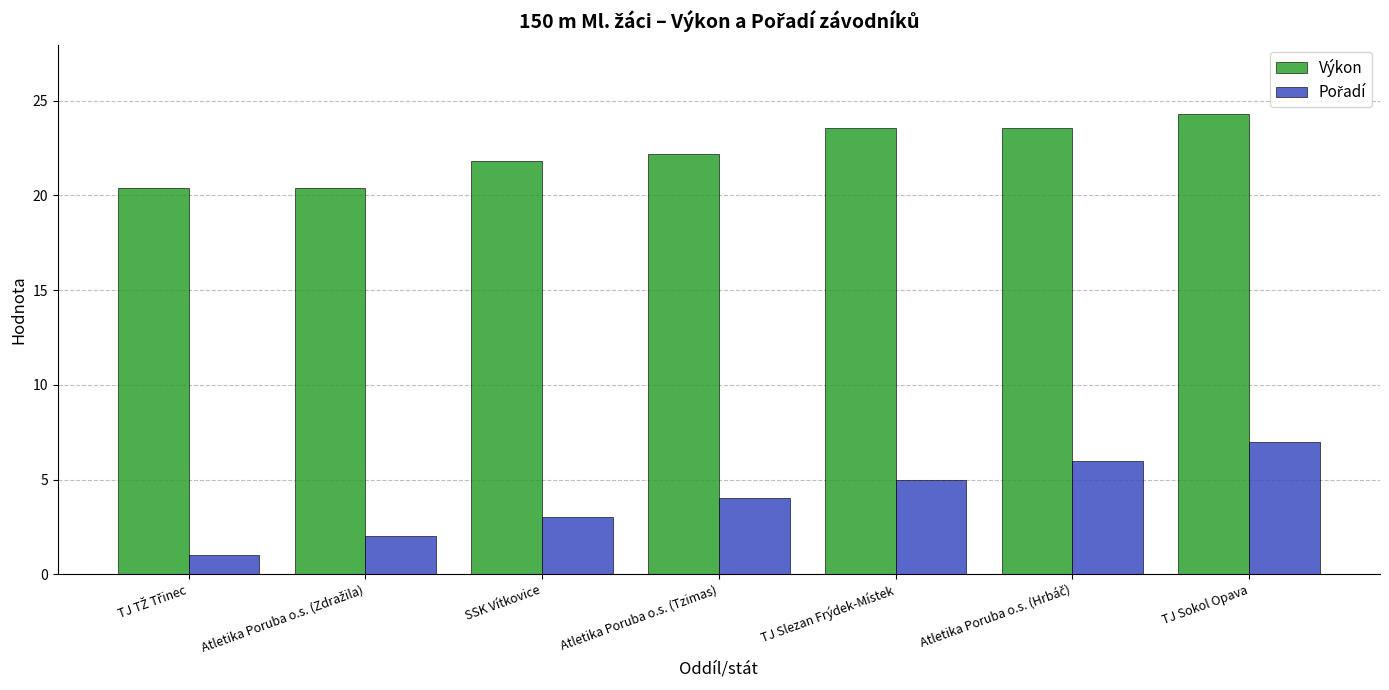

Are the bars grouped side by side (vs. stacked)?

Yes